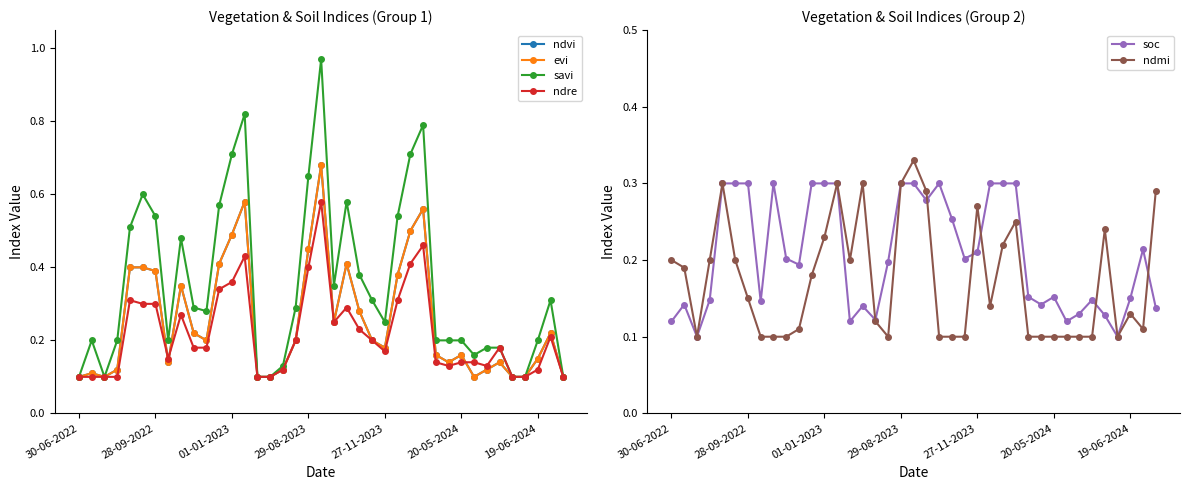

Which series has the largest range (max minus min)?

savi